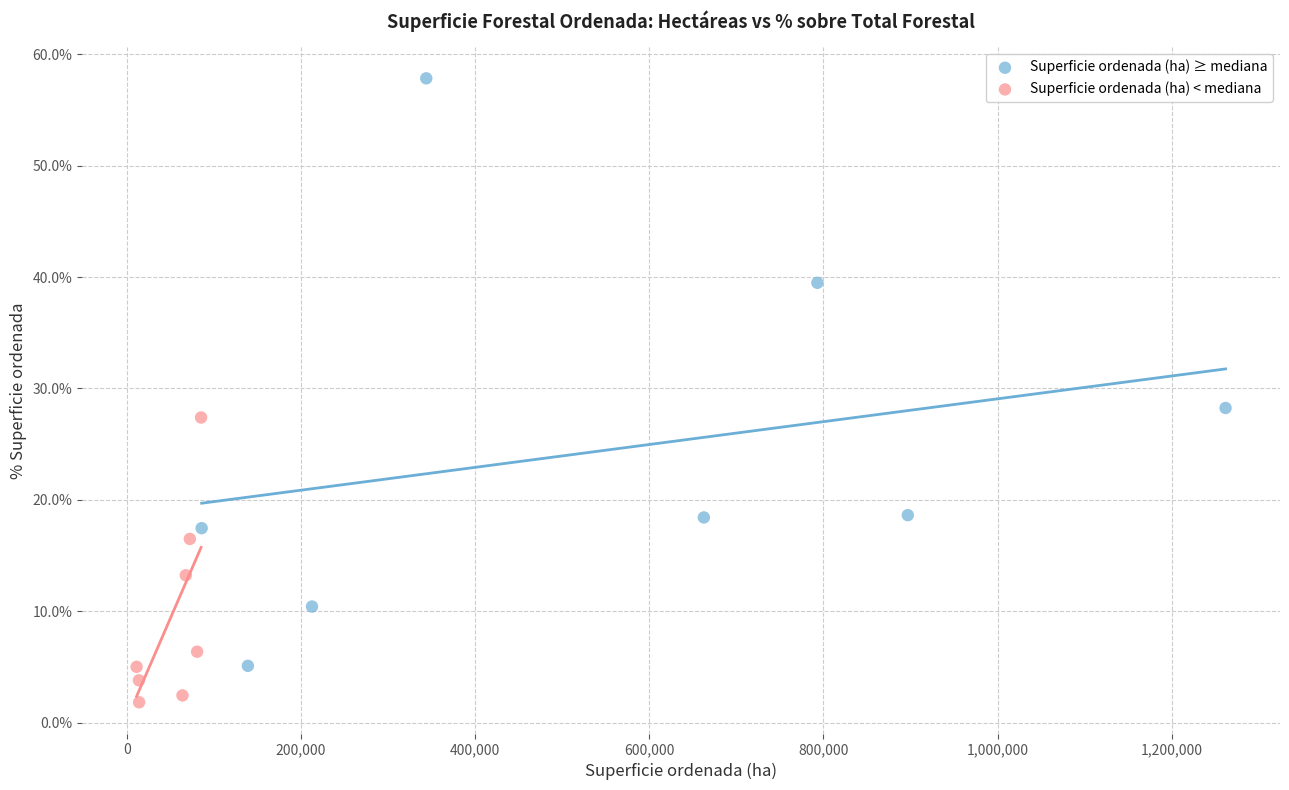

Which series contains the highest Y value?

Superficie ordenada (ha) ≥ mediana